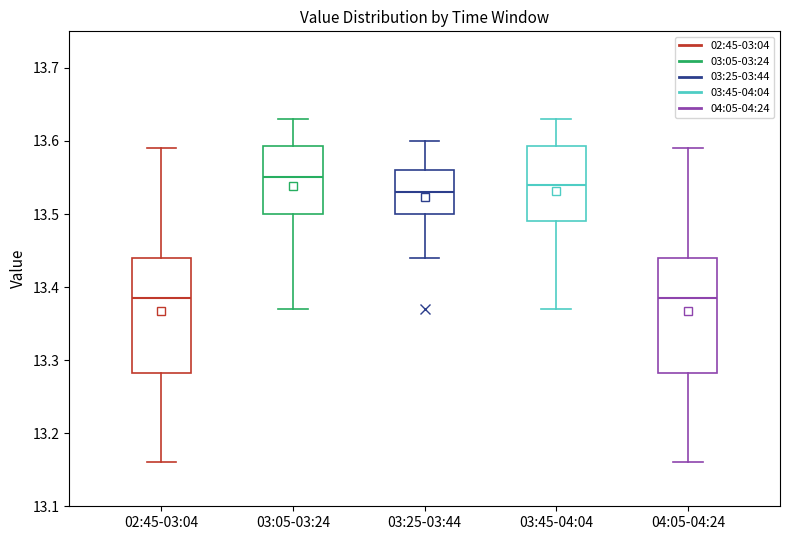

Reading left to right, transcribe this box plot: for each box, give where its median line is, the range the box spans, and where its two whiskers end, as read against the y-axis. The values are not printed on the chart, so give them approximately, as read against the axis.

02:45-03:04: median 13.39, box 13.28 to 13.44, whiskers 13.16 to 13.59
03:05-03:24: median 13.55, box 13.50 to 13.59, whiskers 13.37 to 13.63
03:25-03:44: median 13.53, box 13.50 to 13.56, whiskers 13.44 to 13.60
03:45-04:04: median 13.54, box 13.49 to 13.59, whiskers 13.37 to 13.63
04:05-04:24: median 13.39, box 13.28 to 13.44, whiskers 13.16 to 13.59